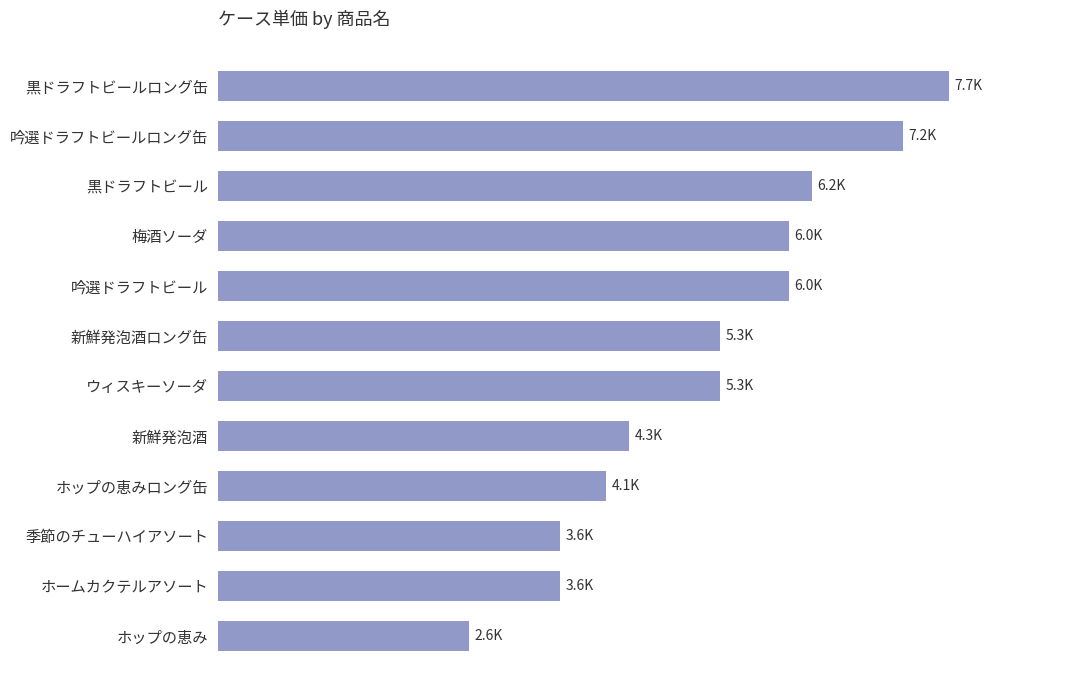

Does the chart contain any negative values?

No